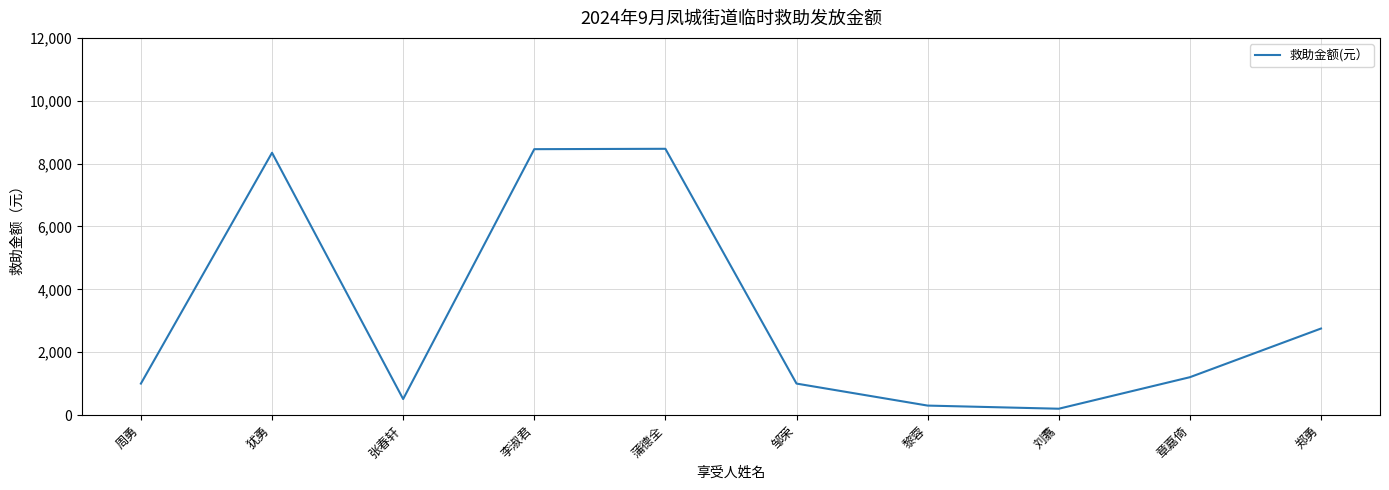

How many lines are shown in the chart?

1